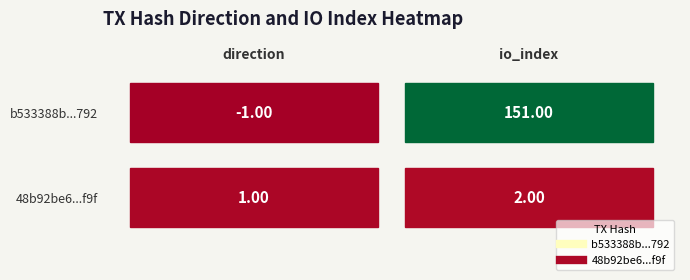

What is the average value of the b533388bfe517010c9a01460027599444c44792 series?

75